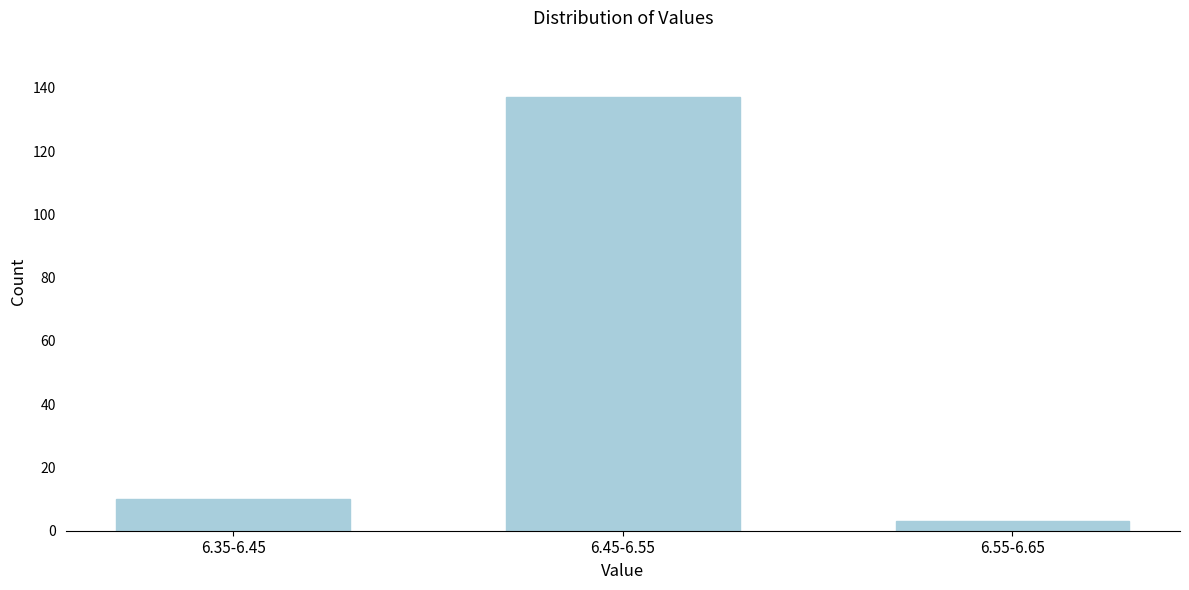

Reading left to right, extract all data points from this chart.

6.35-6.45=10	6.45-6.55=137	6.55-6.65=3